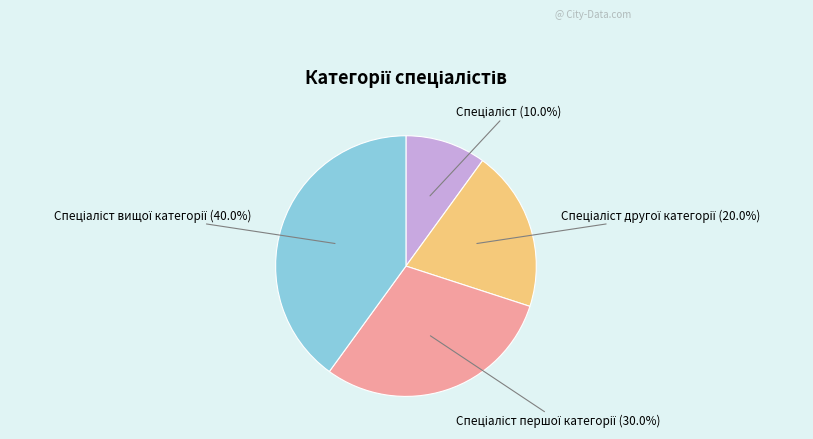

Does any single category account for the majority?

No